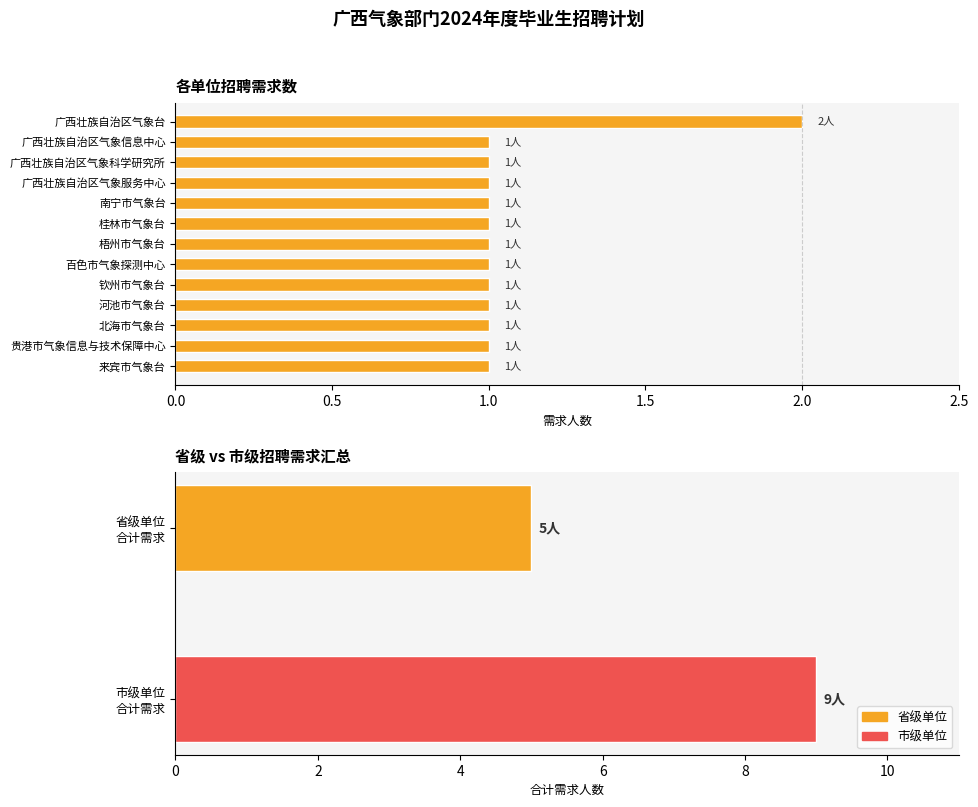

The value at 贵港市气象信息与技术保障中心 is 1. True or false?

True